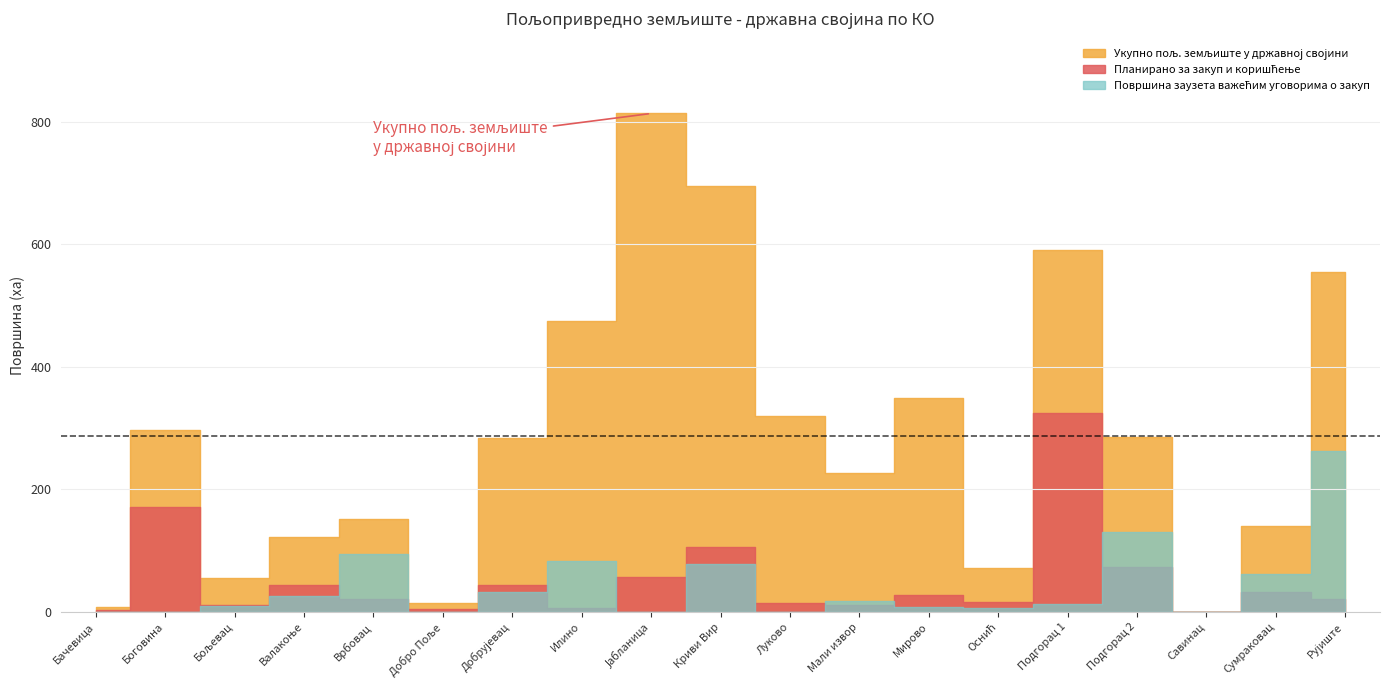

How many interior local peaks does the Укупно пољ. земљиште у државној својини series have?

5